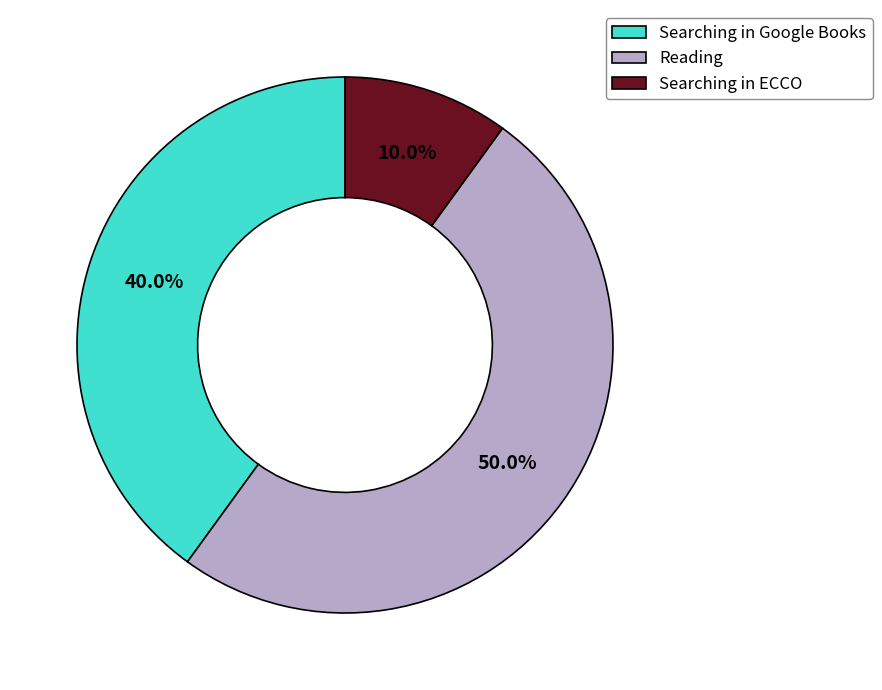

What is the smallest slice in the pie chart?

Searching in ECCO